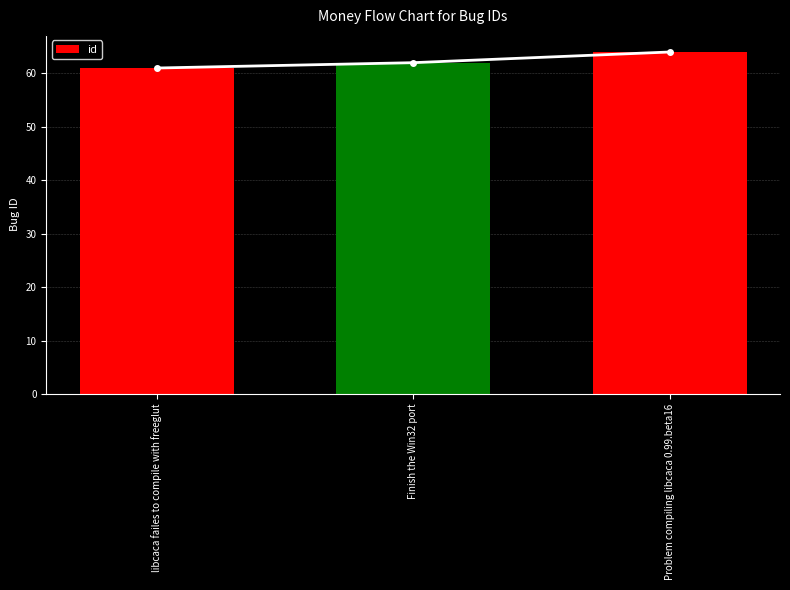

What is the label of the 2nd bar from the left?

Finish the Win32 port